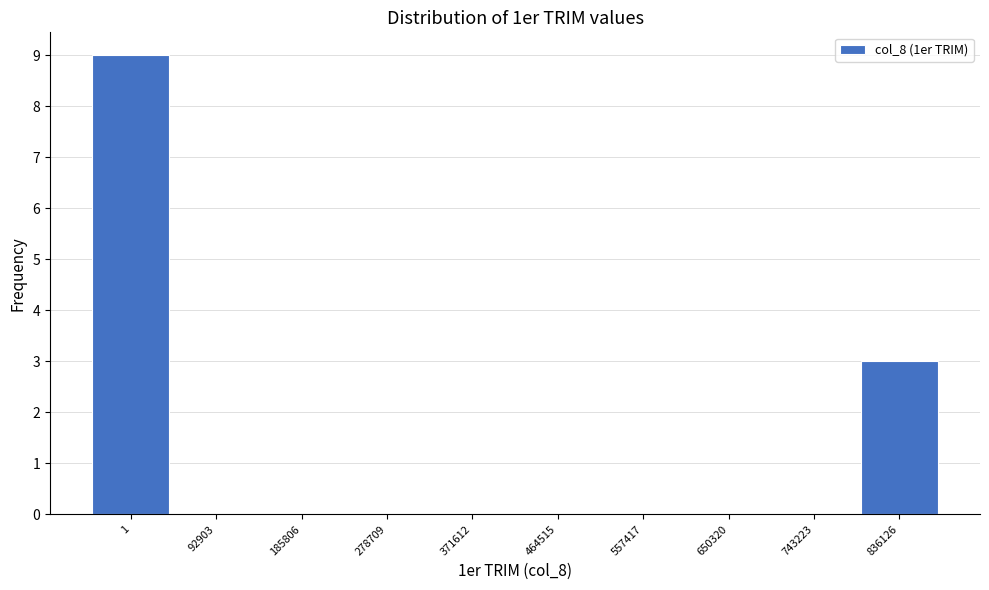

Reading right to left, list all the values displayed in this chart.

836126=3	743223=0	650320=0	557417=0	464515=0	371612=0	278709=0	185806=0	92903=0	1=9